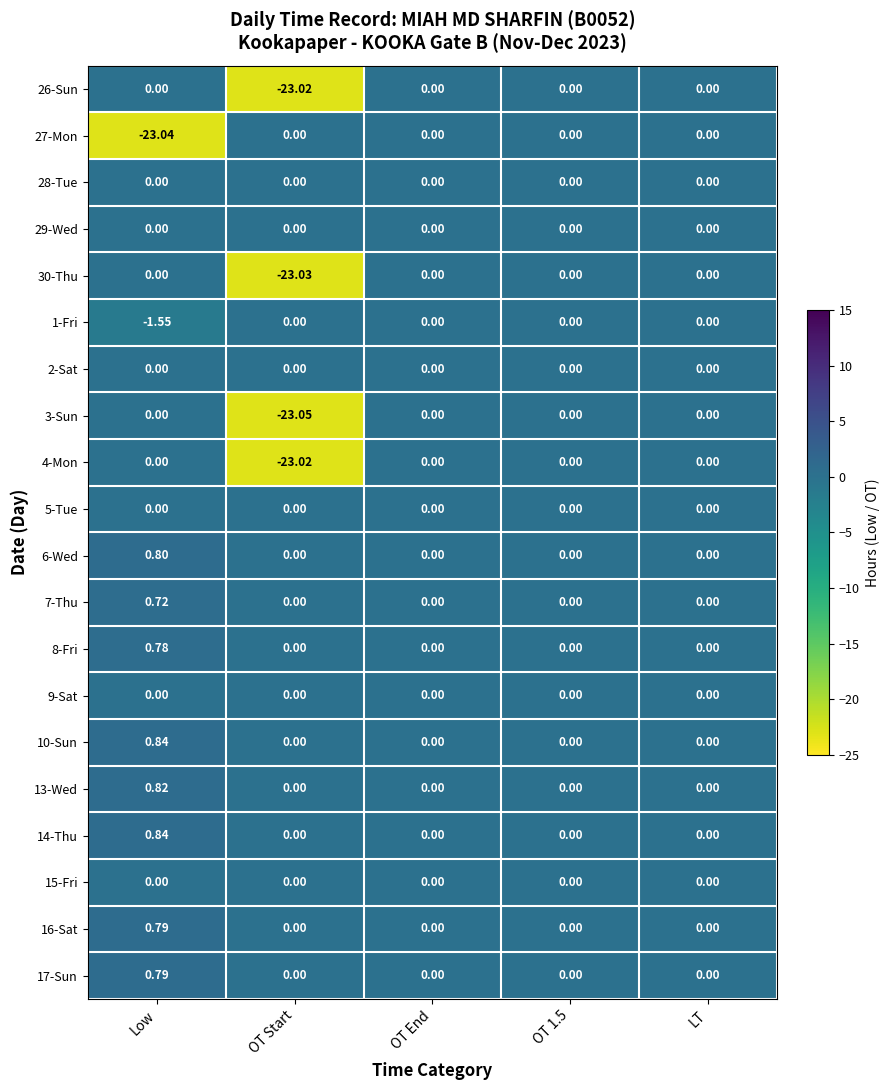

What is the total value across all series at OT Start?

-92.1